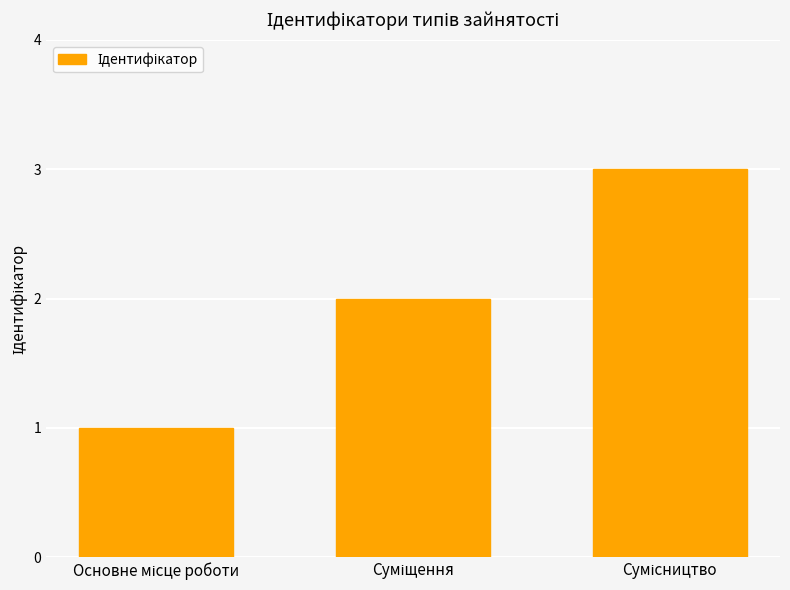

What is the smallest value displayed?

1